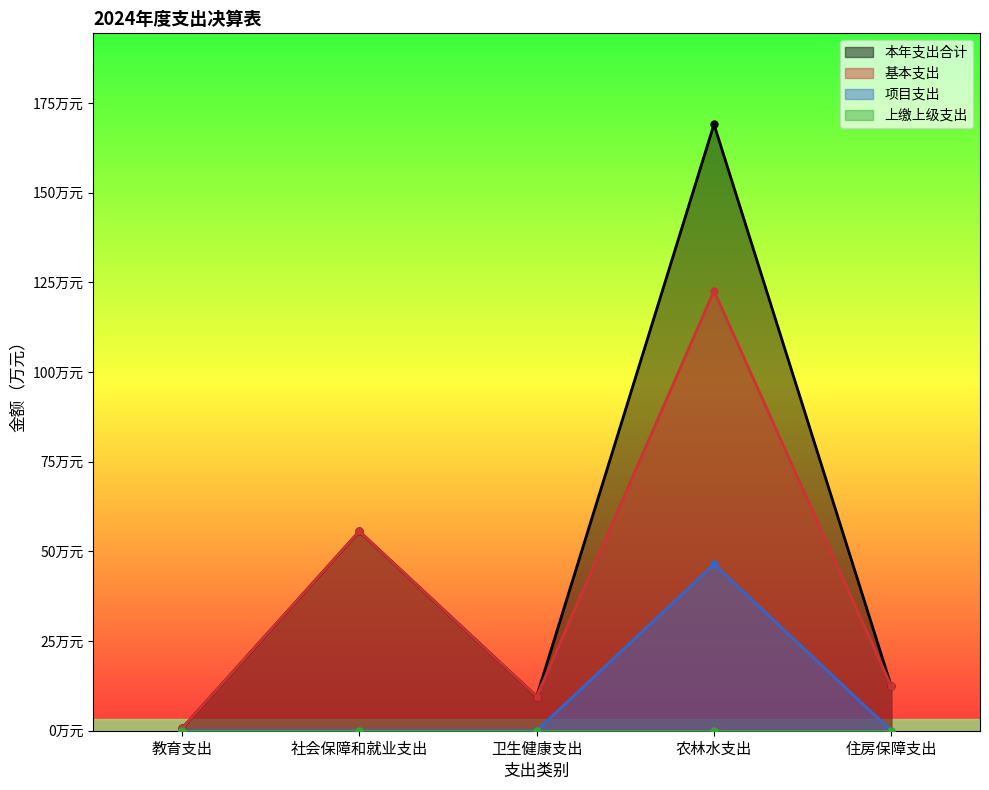

Count the number of categories in the chart.

5